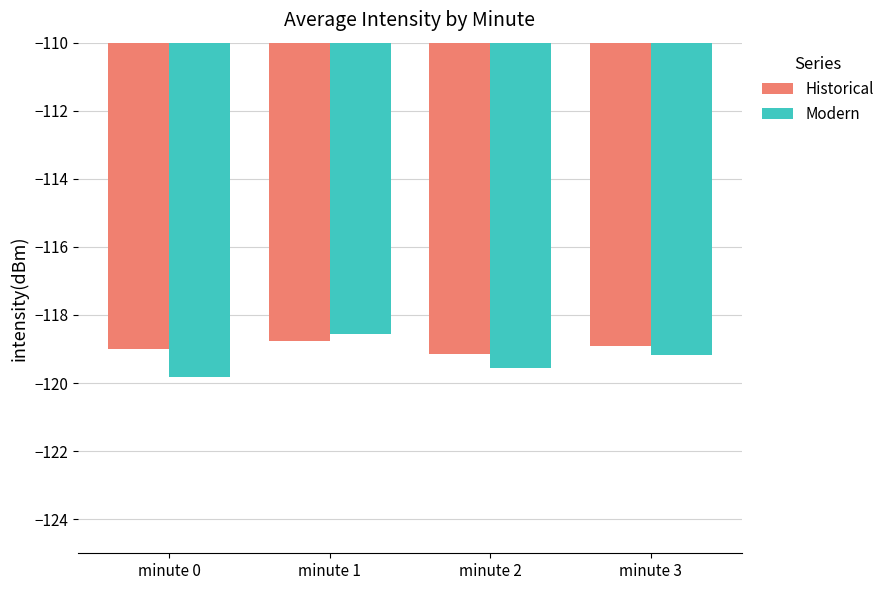

How many bars are there in each group?

2